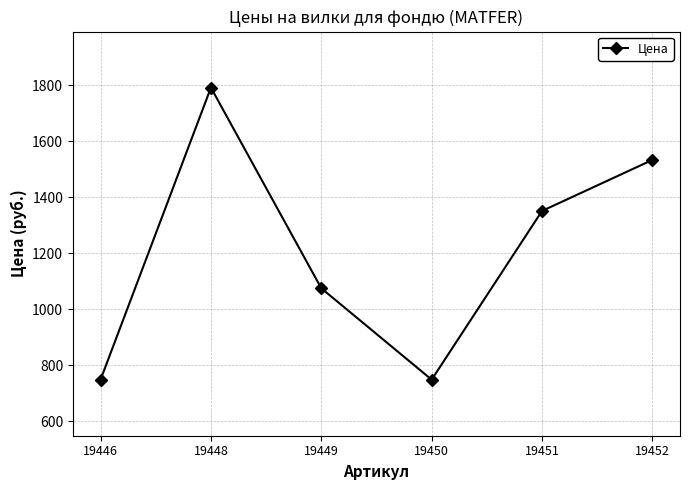

What is the difference between the second highest and minimum values?

784